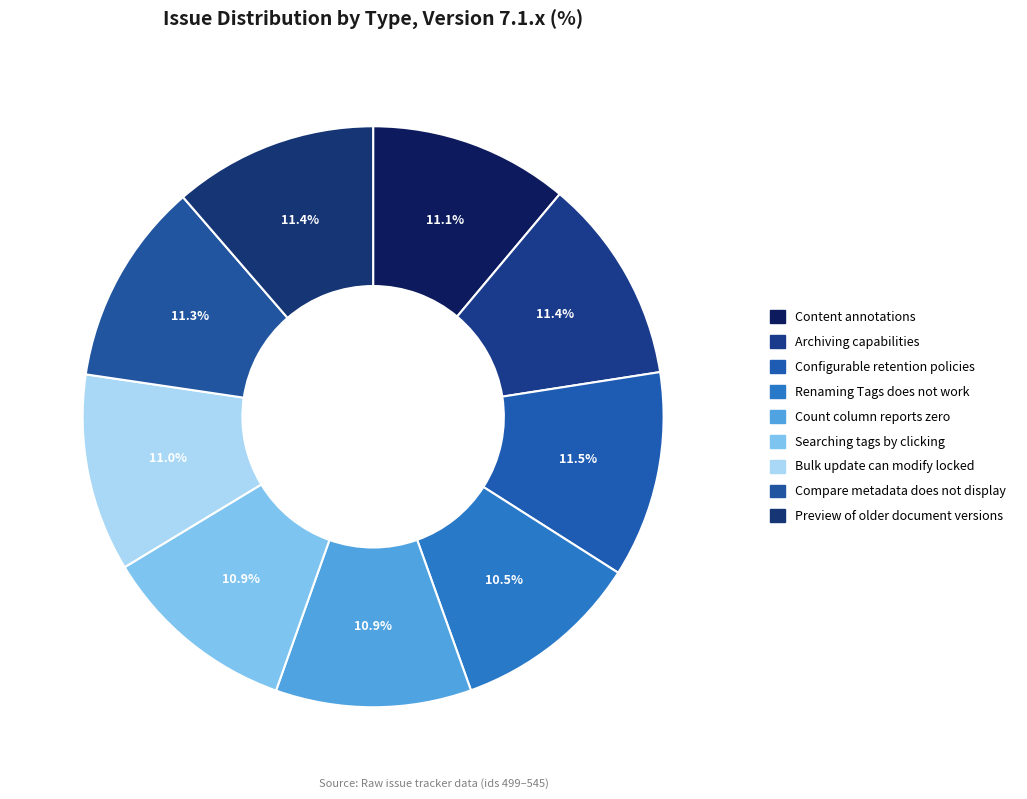

What is the ratio of the value at Renaming Tags does not work to the value at Searching tags by clicking?

1.0